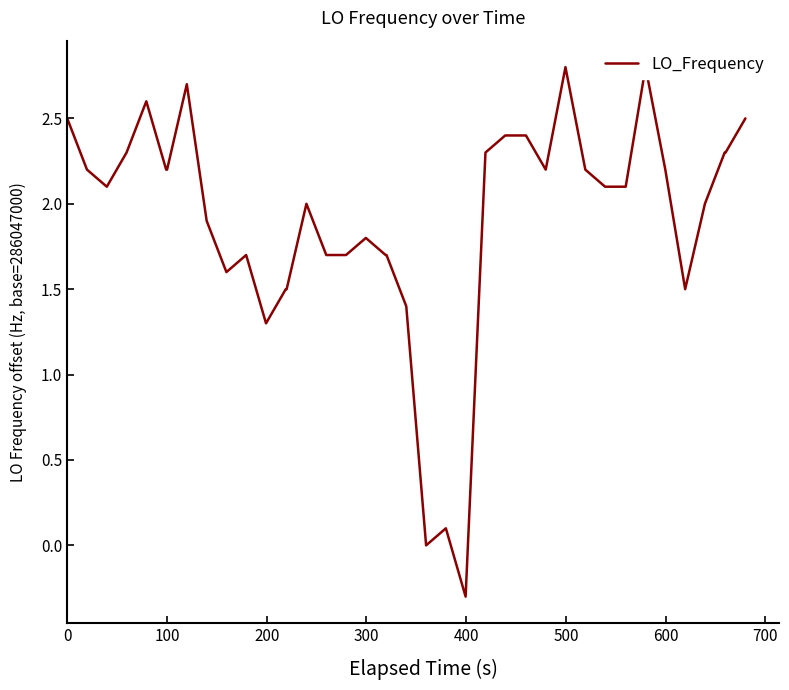

The value at 14 is 1.0. True or false?

False